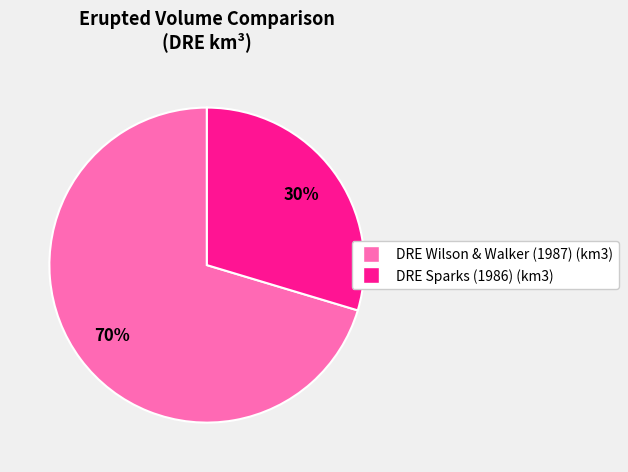

Do DRE Wilson & Walker (1987) (km3) and DRE Sparks (1986) (km3) together represent more than half of the pie?

Yes